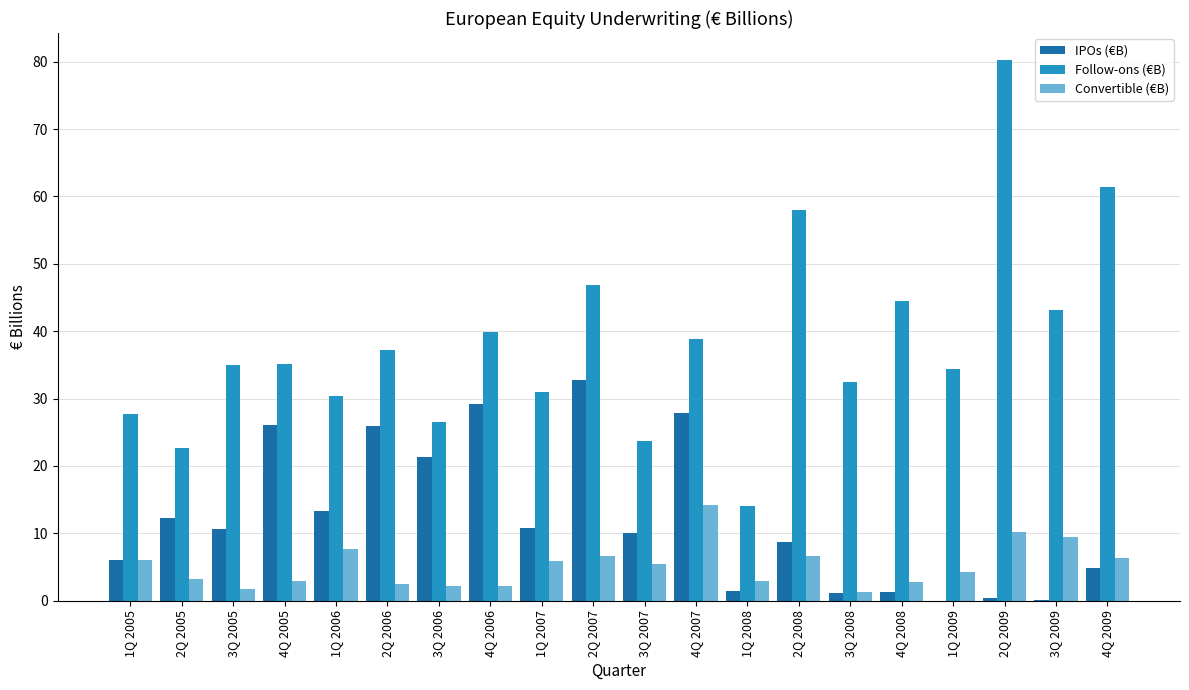

Is the value of Convertible (€B) at 4Q 2006 greater than the value of IPOs (€B) at 2Q 2007?

No